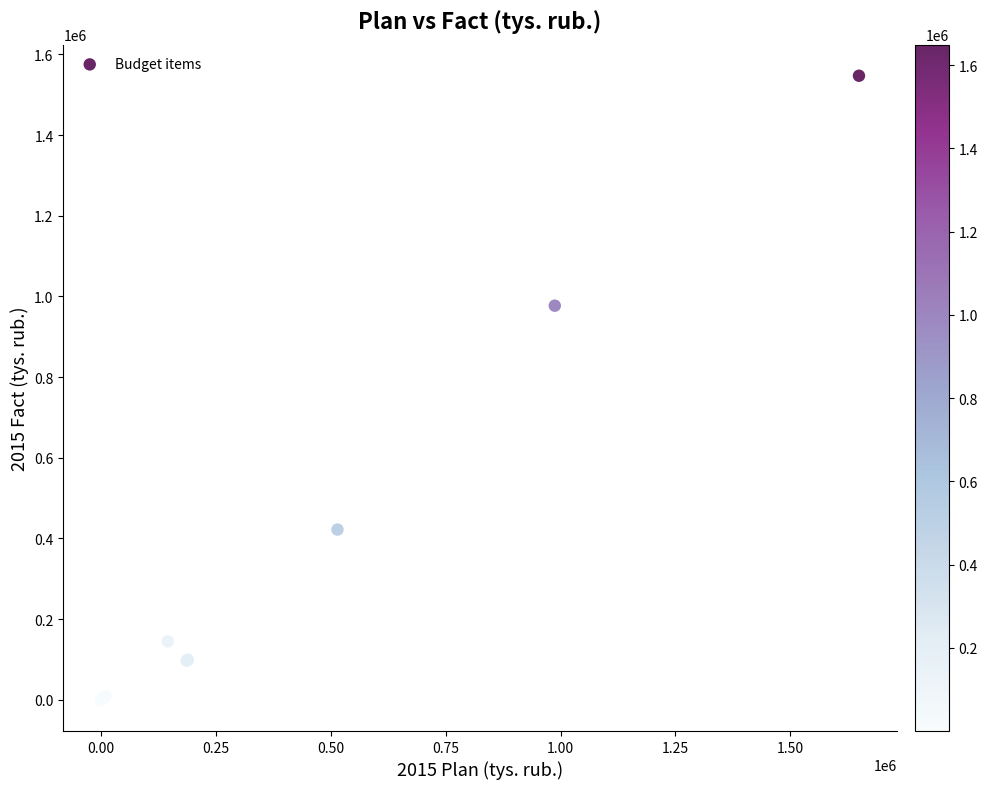

What Y value in the scatter plot is closest to 773594?

977141.2